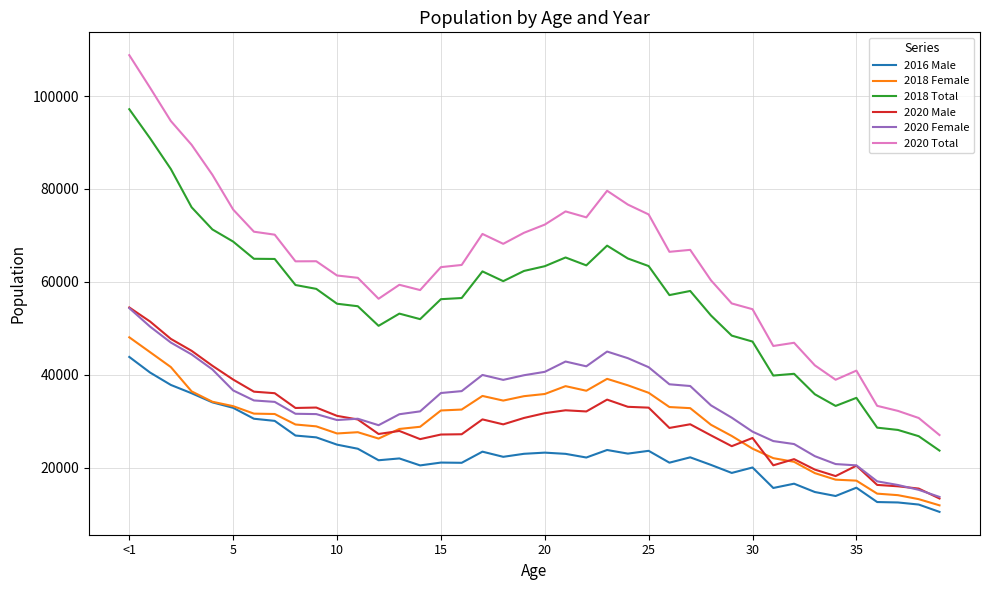

True or false: 2018 Total and 2020 Female cross at least once.

False